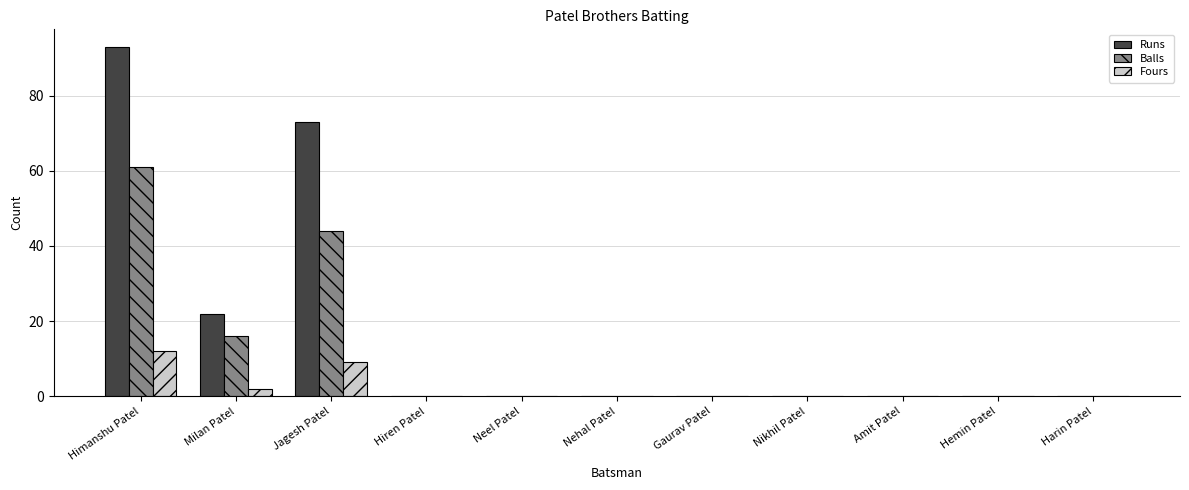

Is it true that Runs equals -40 at Nikhil Patel?

False